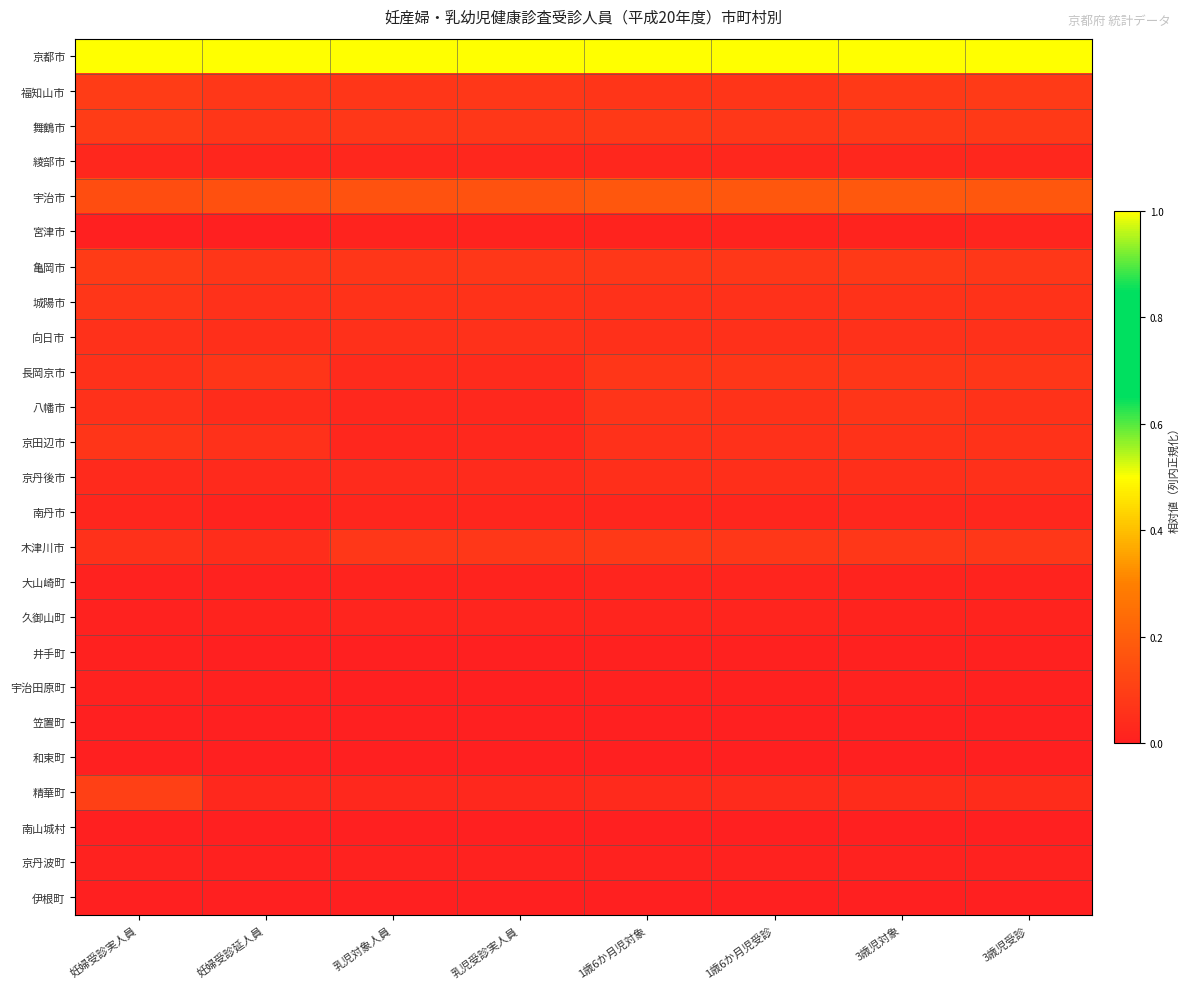

What is the total value across all series at 3歳児対象?

2.0